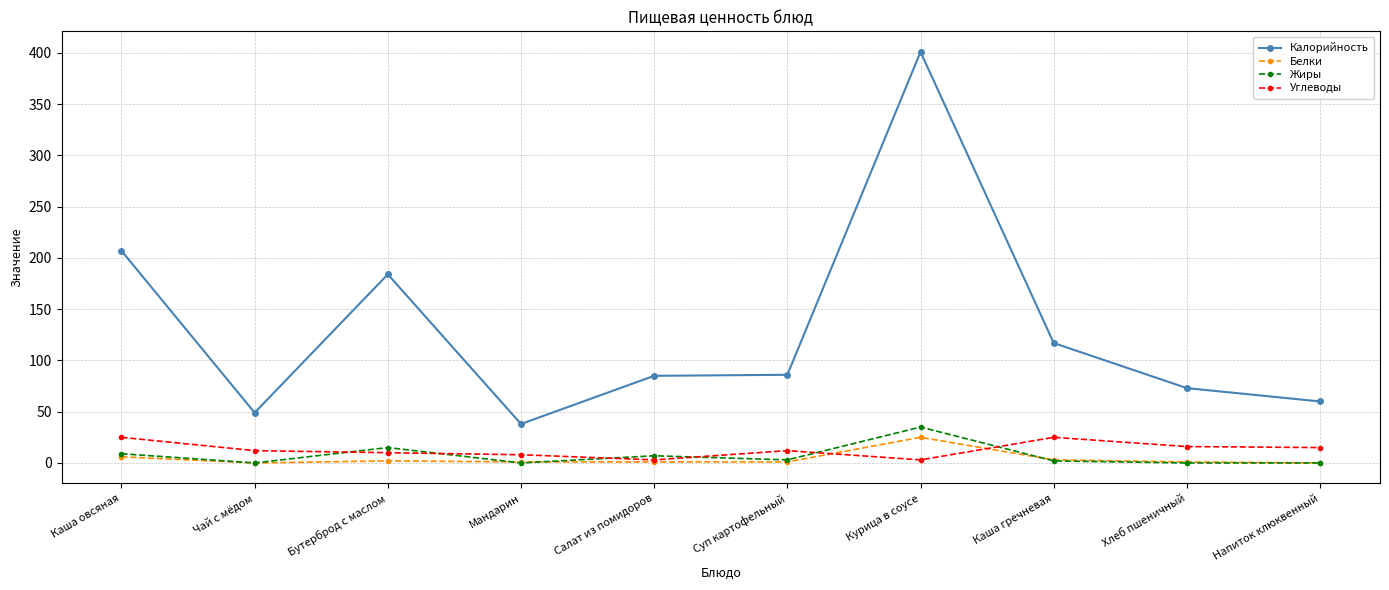

True or false: Калорийность has more than 0 interior local peaks.

True